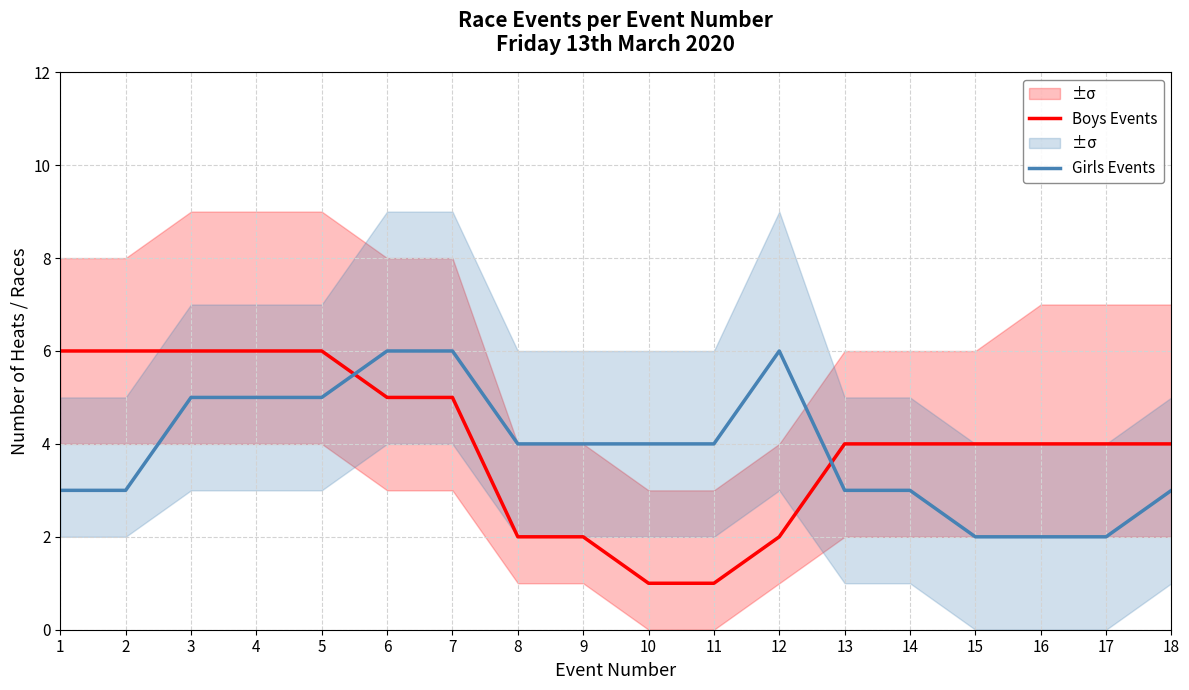

How many values in the Boys Events series exceed 4?

7